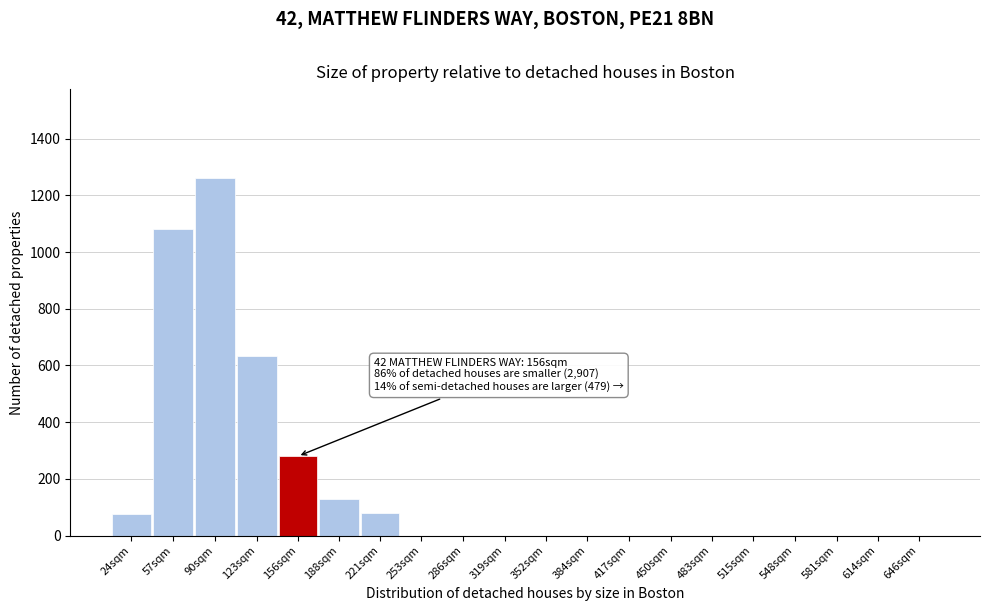

Which category has the highest value across all series?

90sqm